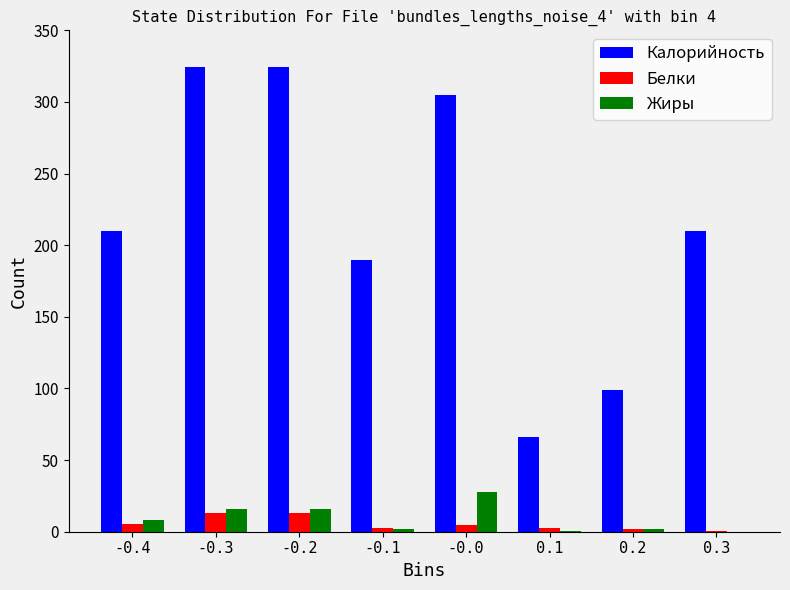

Is the value of Белки at 0.3 greater than the value of Калорийность at 0.2?

No